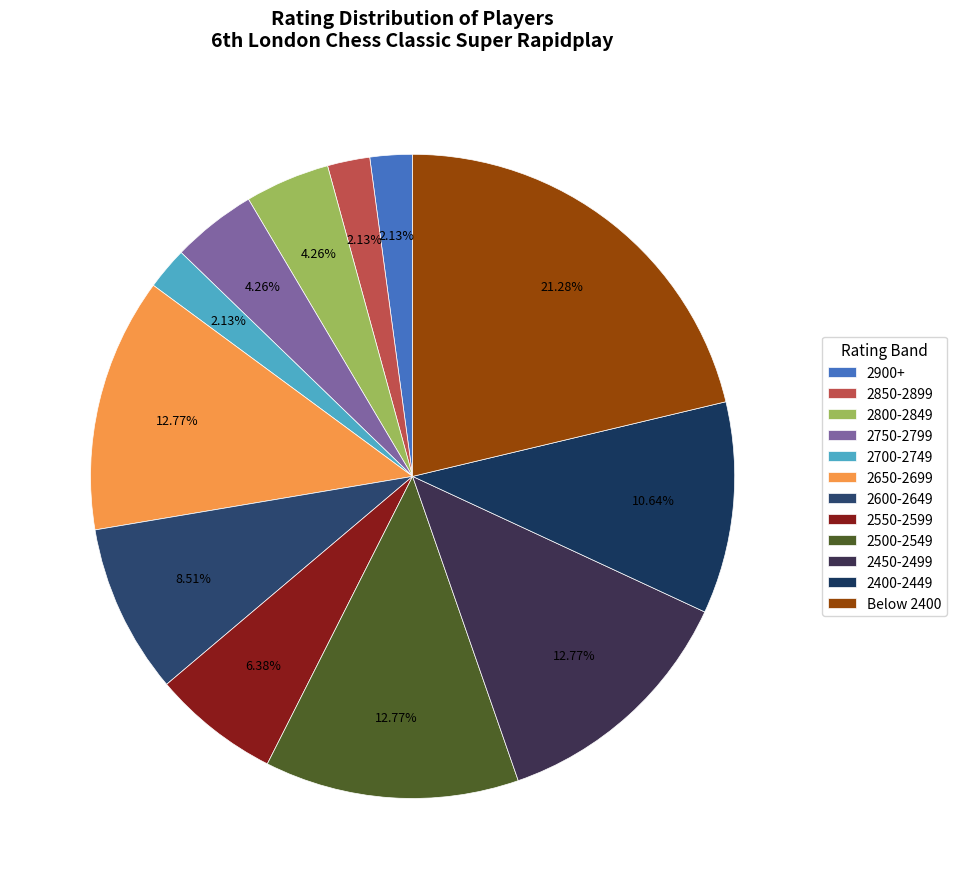

Does any single category account for the majority?

No